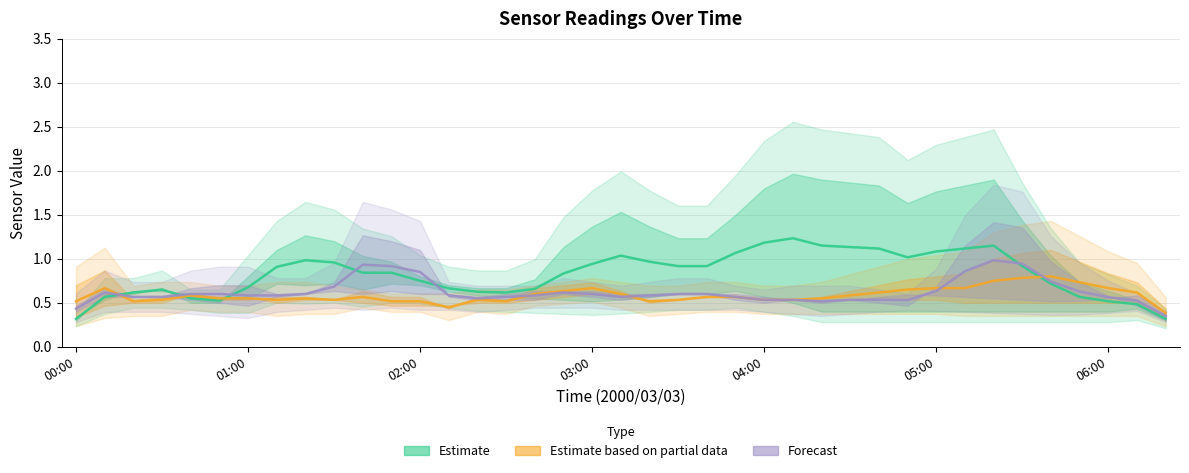

List the series in order of their peak value, highest first.

Estimate, Forecast, Estimate based on partial data